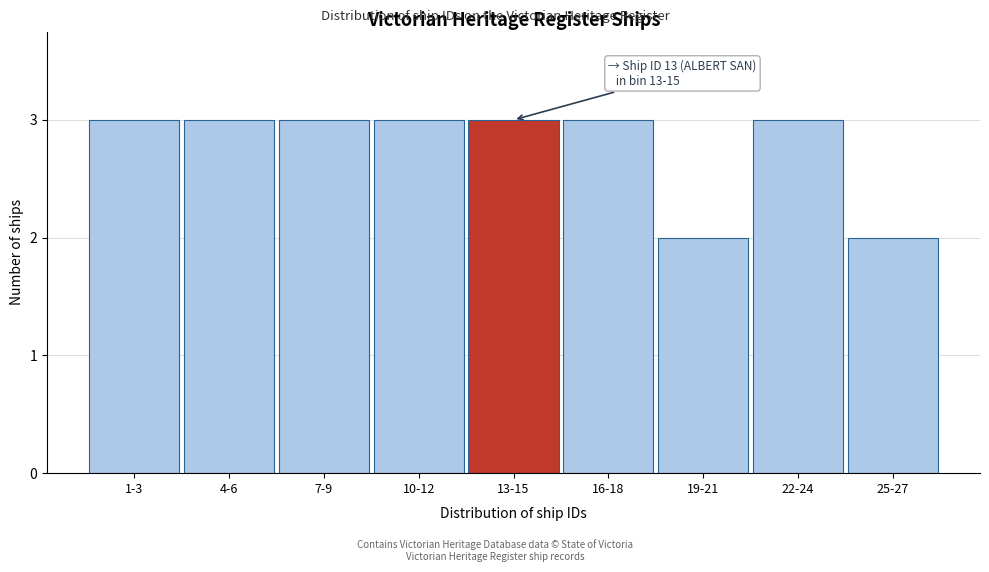

Reading left to right, what are all the values shown in this chart?

1-3=3	4-6=3	7-9=3	10-12=3	13-15=3	16-18=3	19-21=2	22-24=3	25-27=2